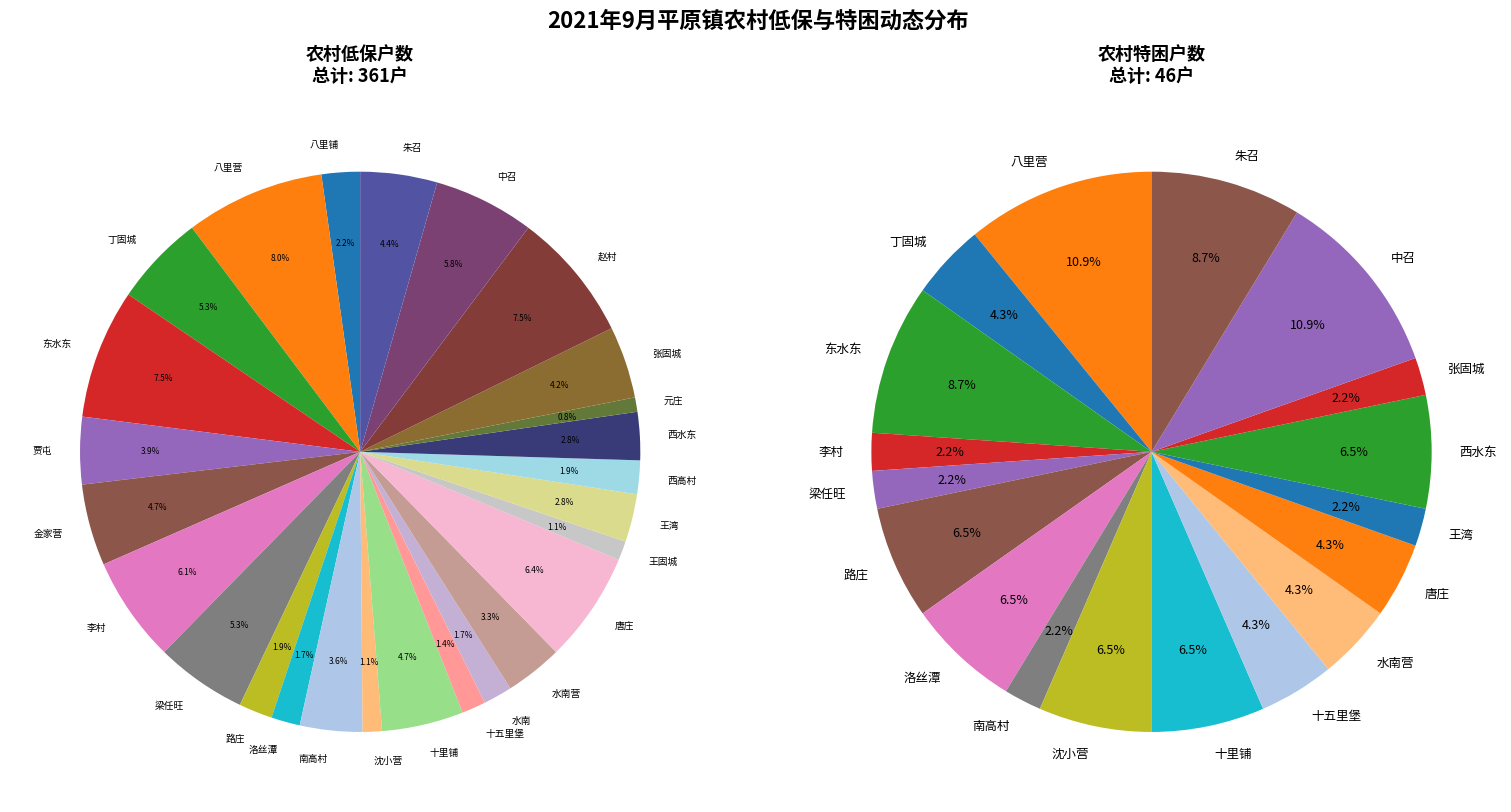

To the nearest percent, what is the difference between the largest and smallest slice percentages?

7%